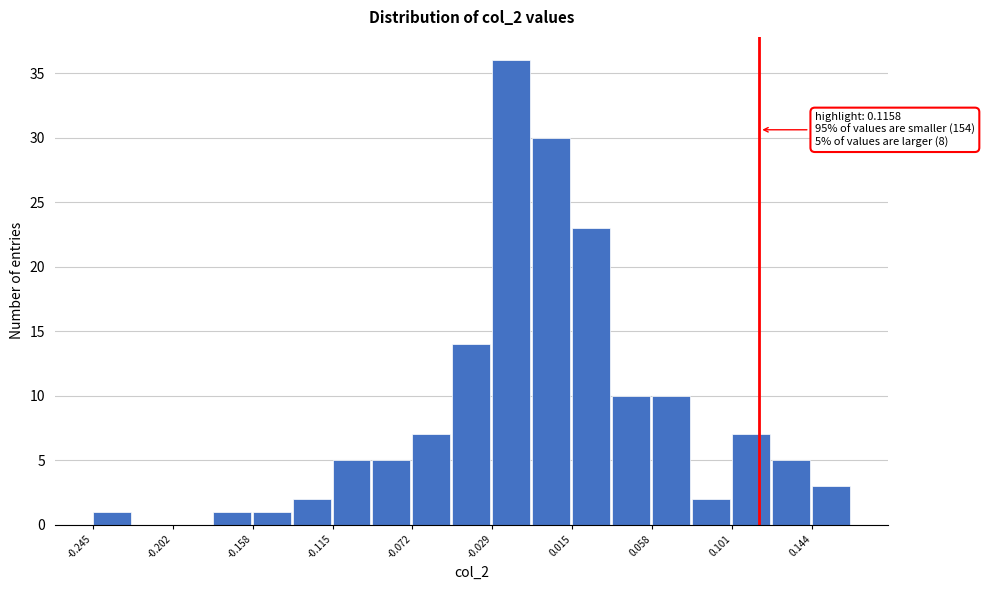

Which range on the x-axis has the tallest bar?

-0.030 to -0.005